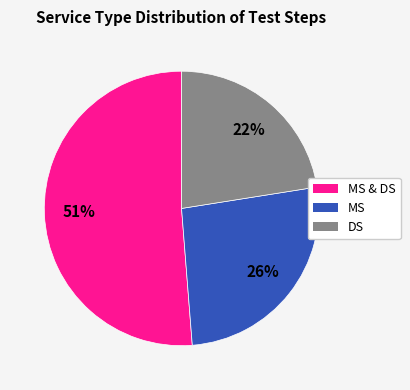

To the nearest percent, what is the average slice percentage?

33%